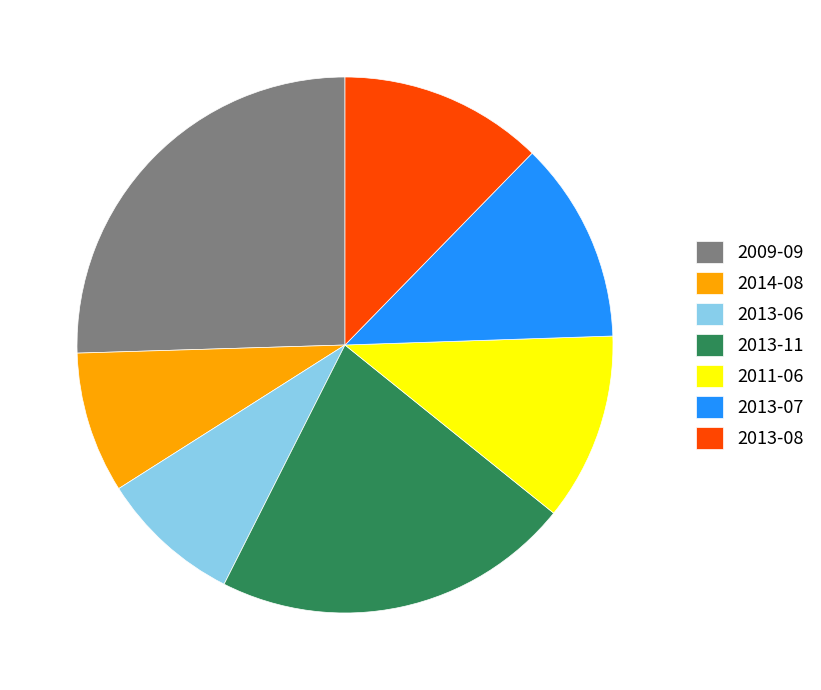

Combined, do 2009-09 and 2013-08 account for over 50%?

No